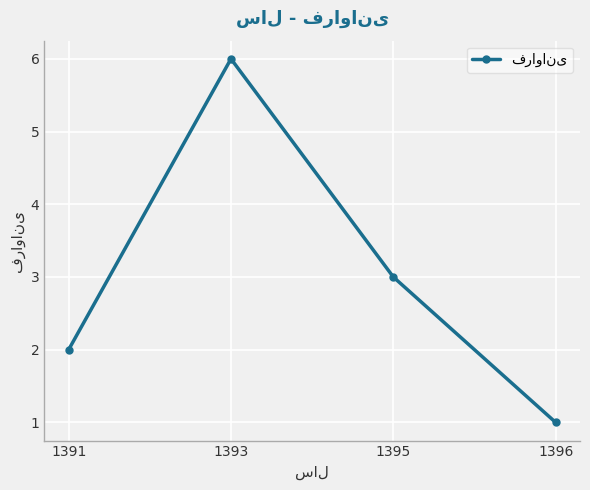

What is the difference between the values at 1393 and 1391?

4